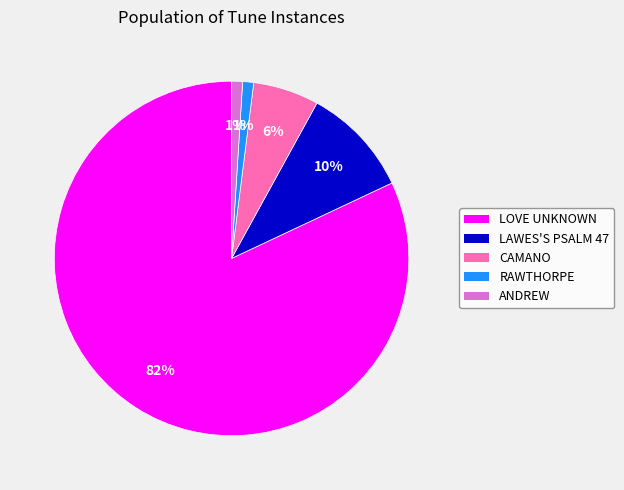

What is the largest slice in the pie chart?

LOVE UNKNOWN